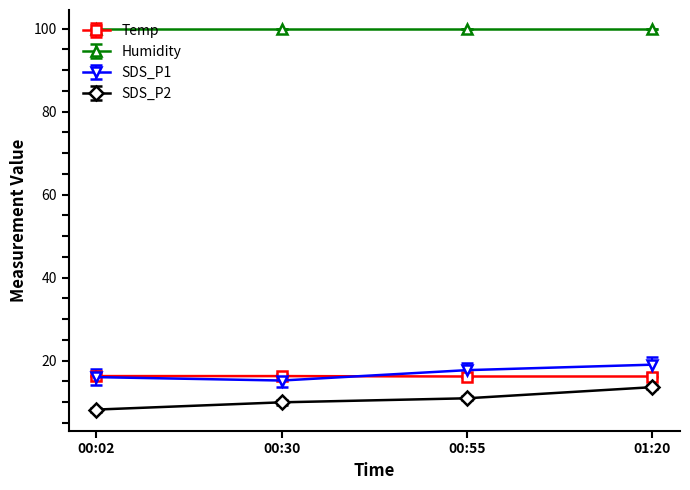

What is the spread (max minus min) of values at 01:20?

86.3